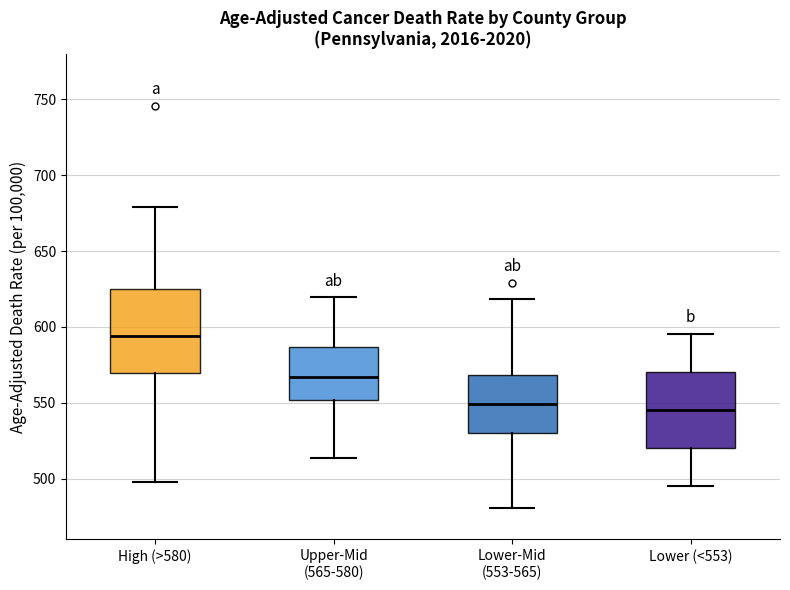

Comparing the boxes themselves (not the whiskers), which one is the tallest?

High (>580)